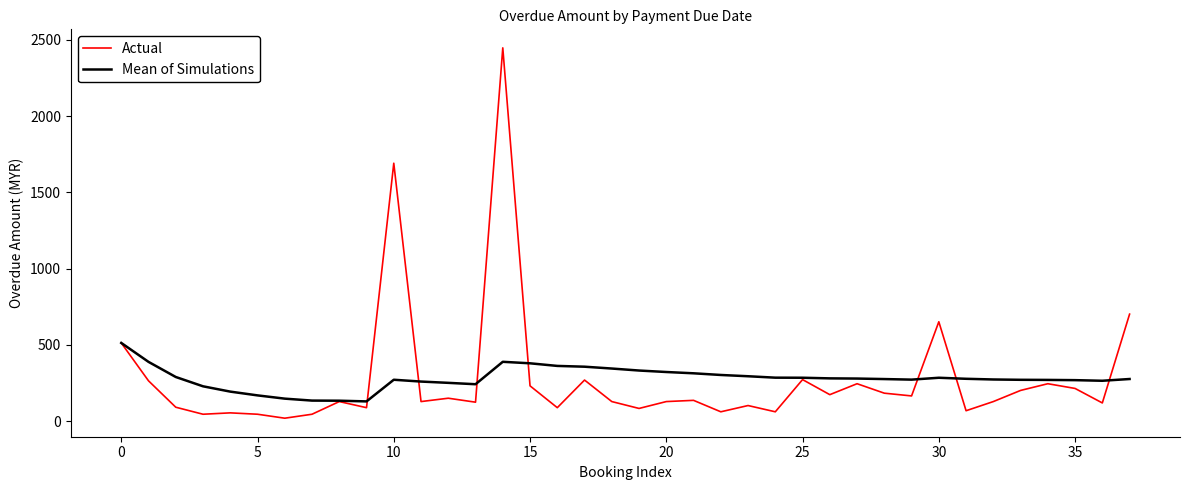

Which series has the largest range (max minus min)?

Actual